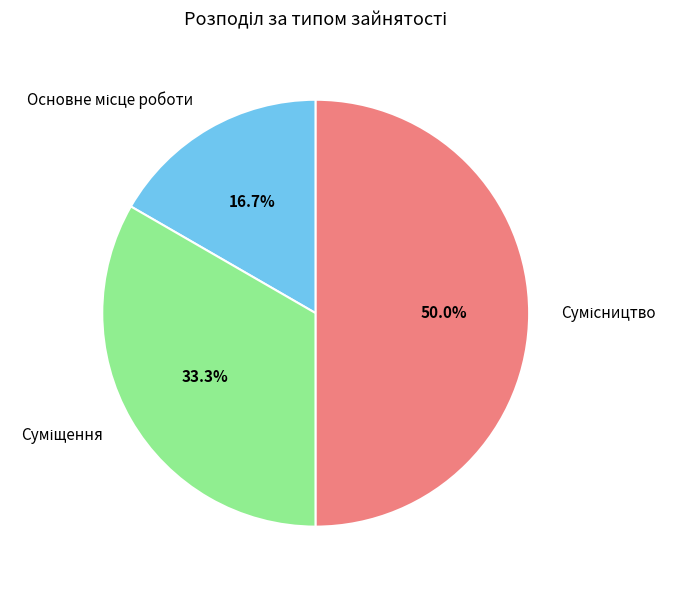

Count the number of slices in the pie.

3